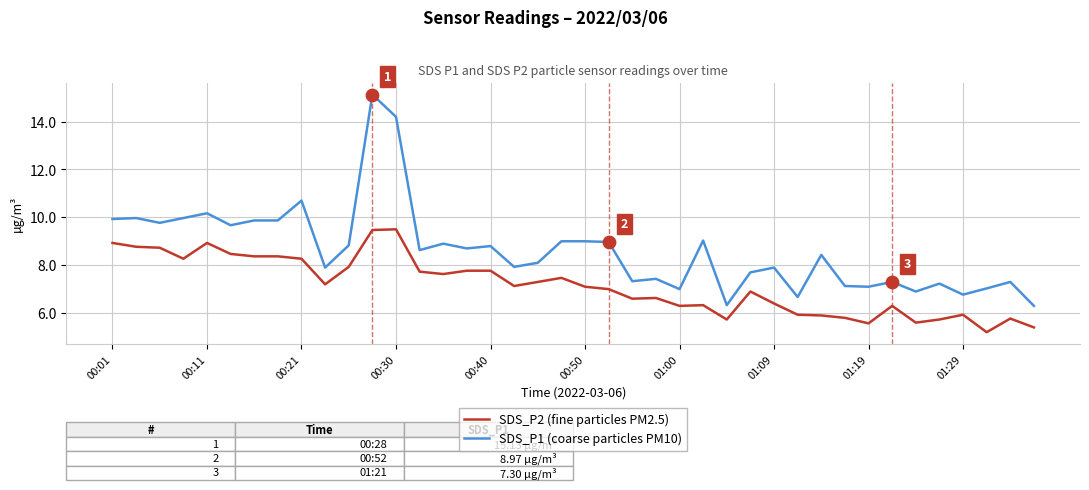

What is the greatest value displayed?

15.1